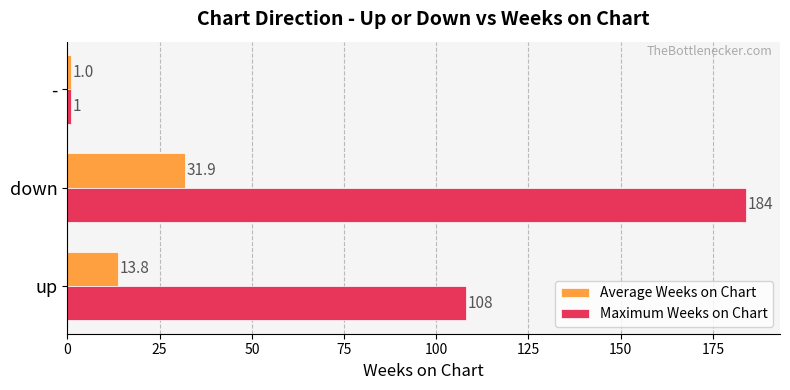

Read the Maximum Weeks on Chart value at -.

1.0